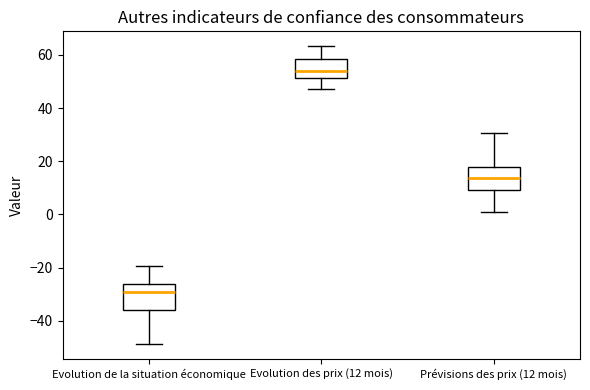

Which box has the highest median line?

Evolution des prix (12 mois)